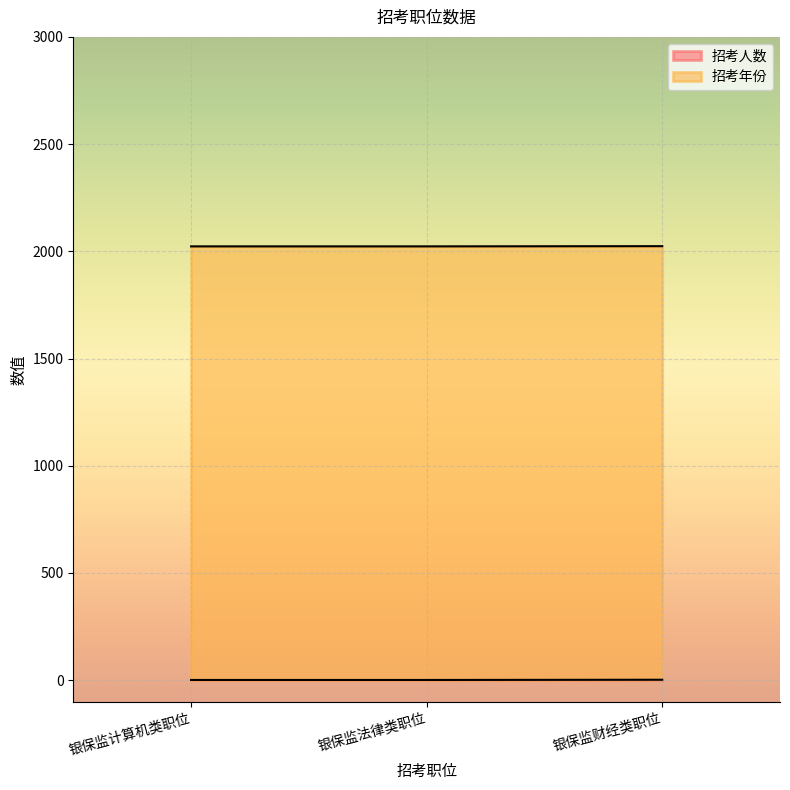

Approximately how many times larger is the value at 银保监计算机类职位 compared to 银保监法律类职位?

1.0